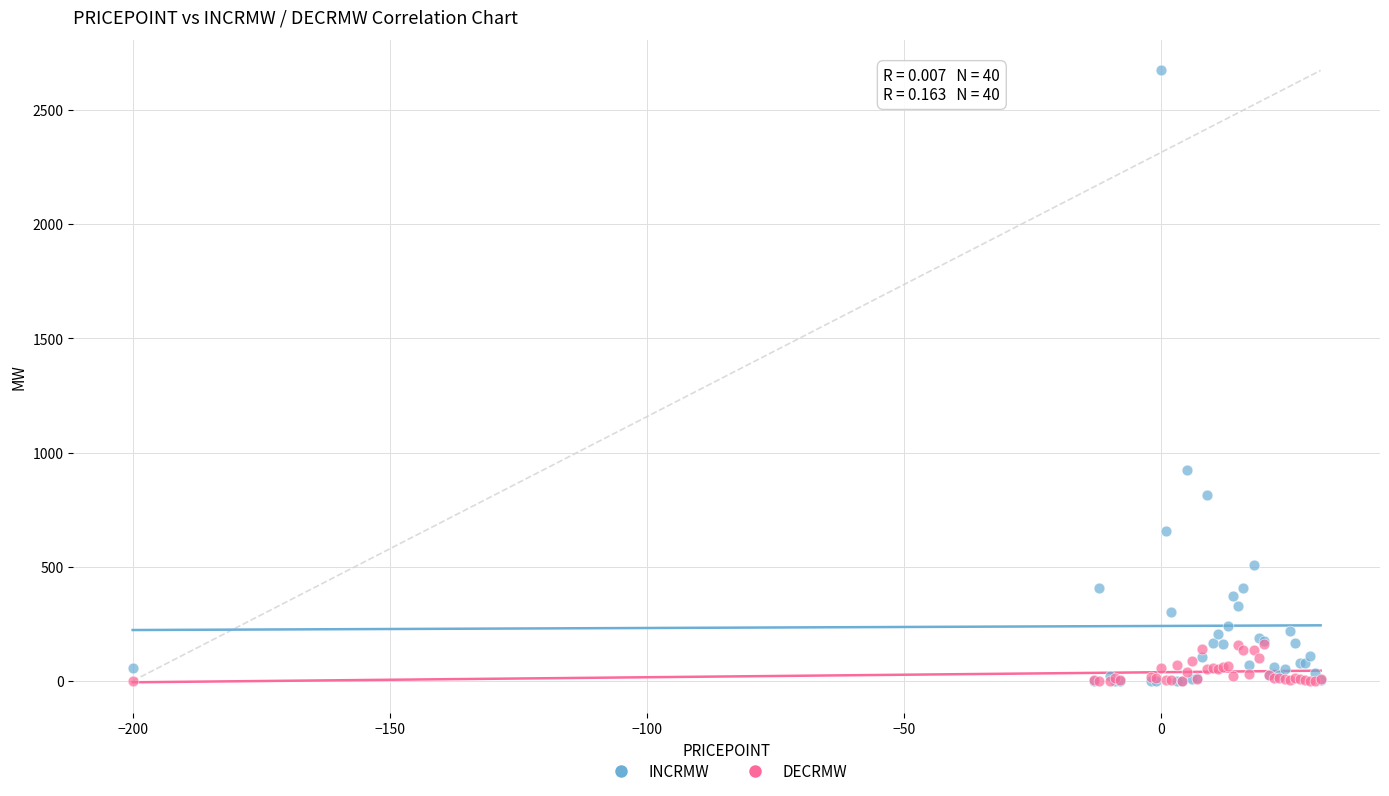

In the INCRMW series, what Y value is closest to 1336?

923.0